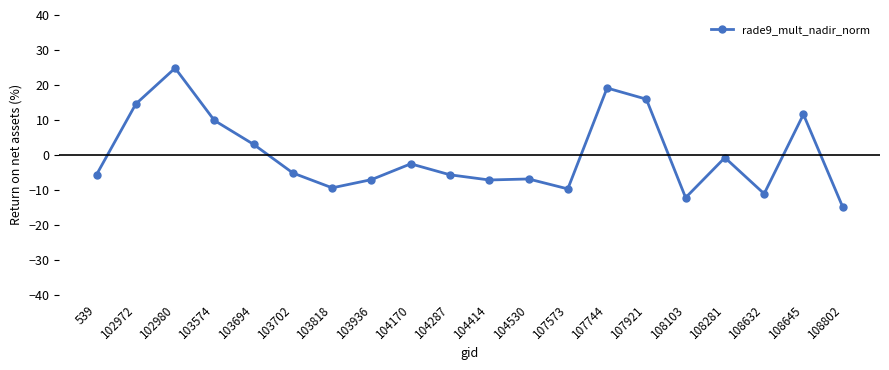

Count the number of categories in the chart.

20